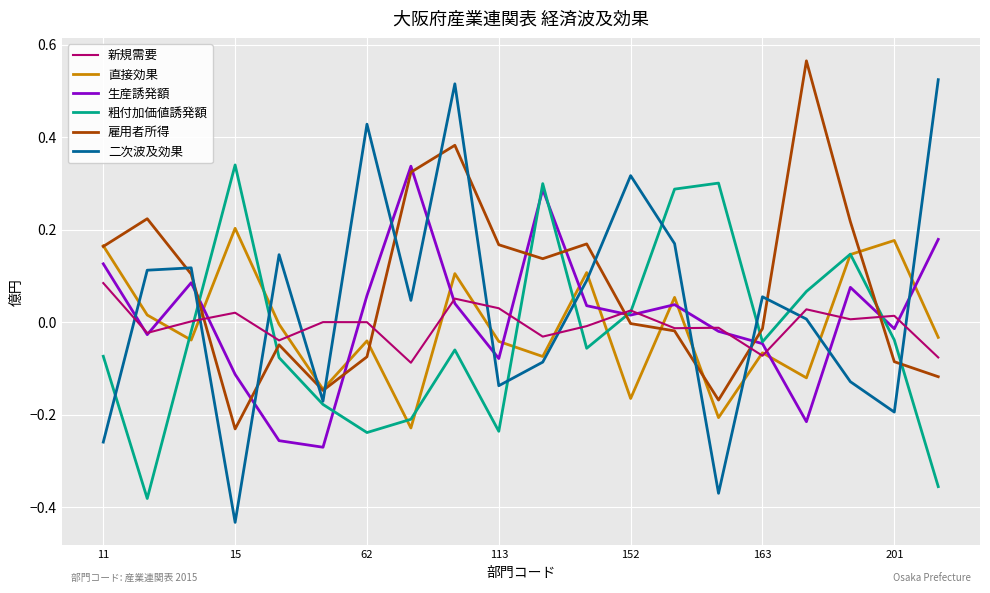

How many intersections are there between 雇用者所得 and 生産誘発額?

9